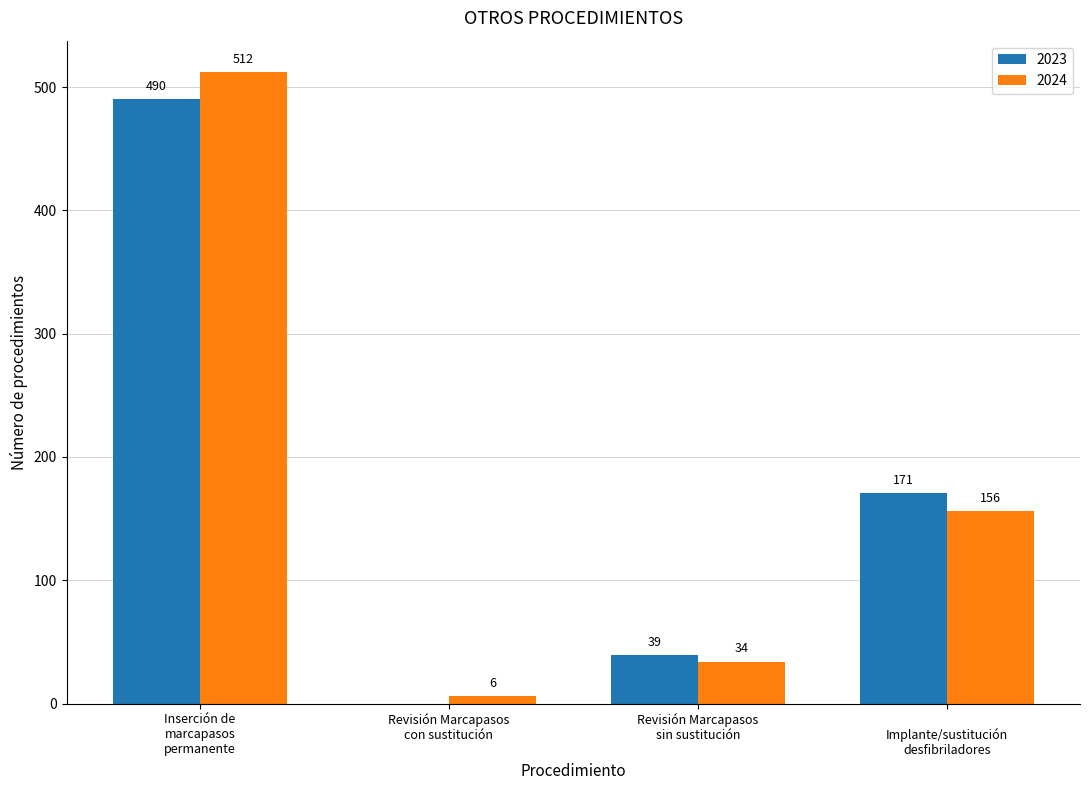

What is the sum of all 2023 values?

700